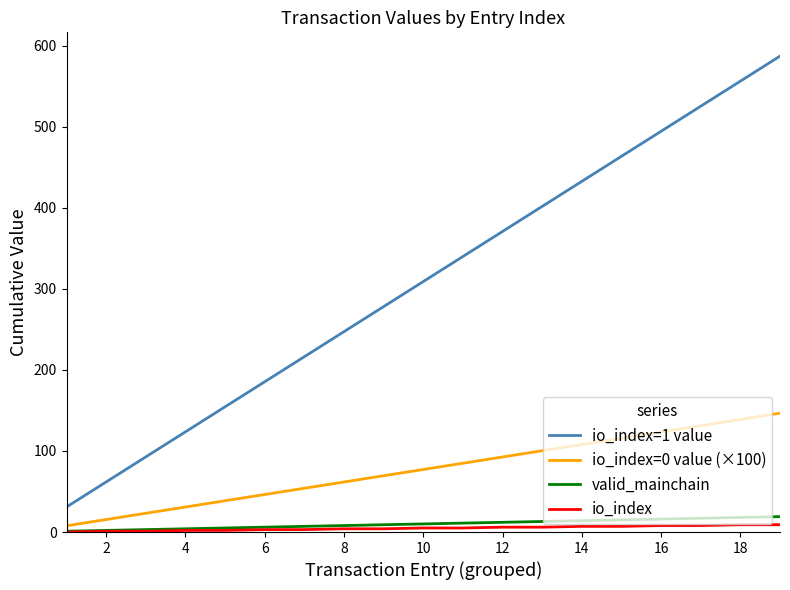

Which series has the largest range (max minus min)?

io_index=1 value